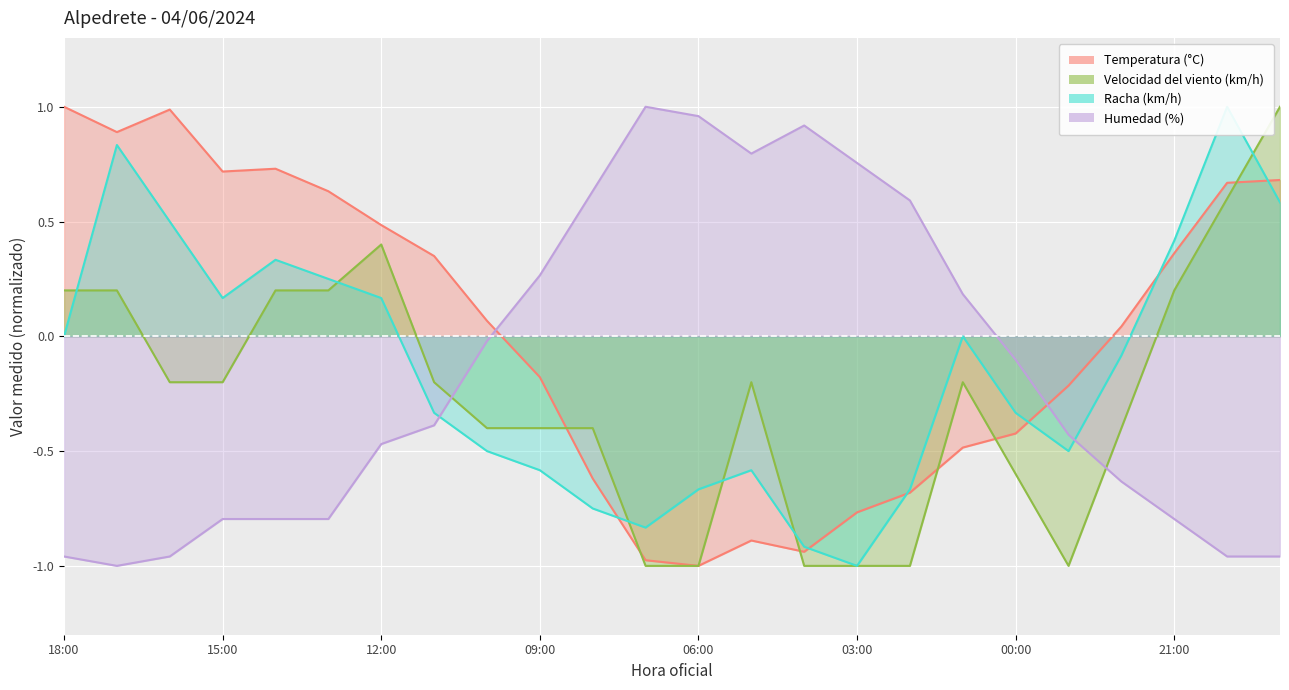

Which series ends up on top after the final intersection of Humedad (%) and Temperatura (°C)?

Temperatura (°C)